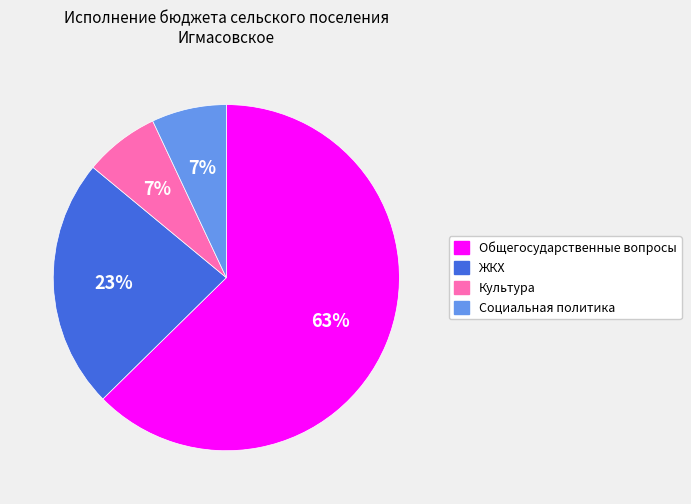

To the nearest percent, what is the average slice percentage?

25%